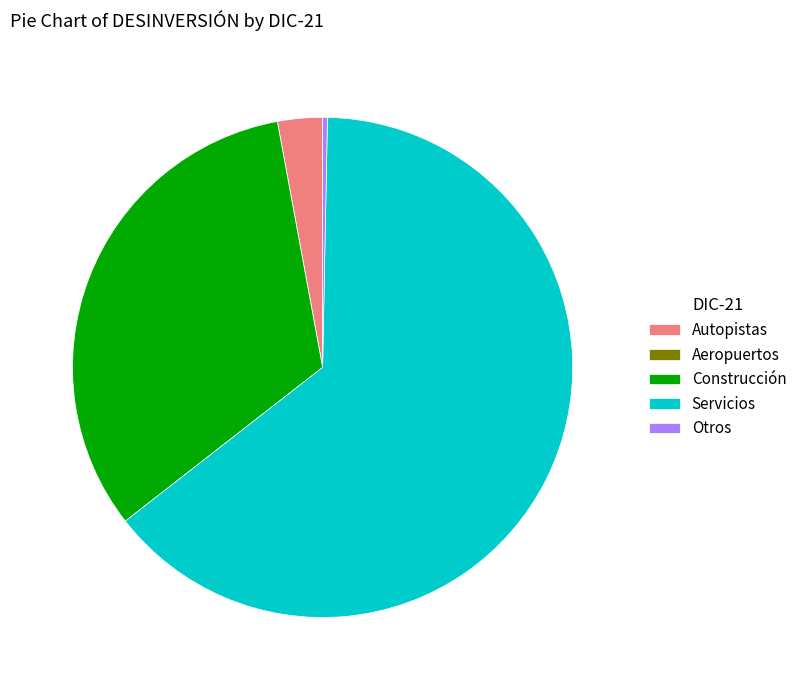

What is the largest slice in the pie chart?

Servicios